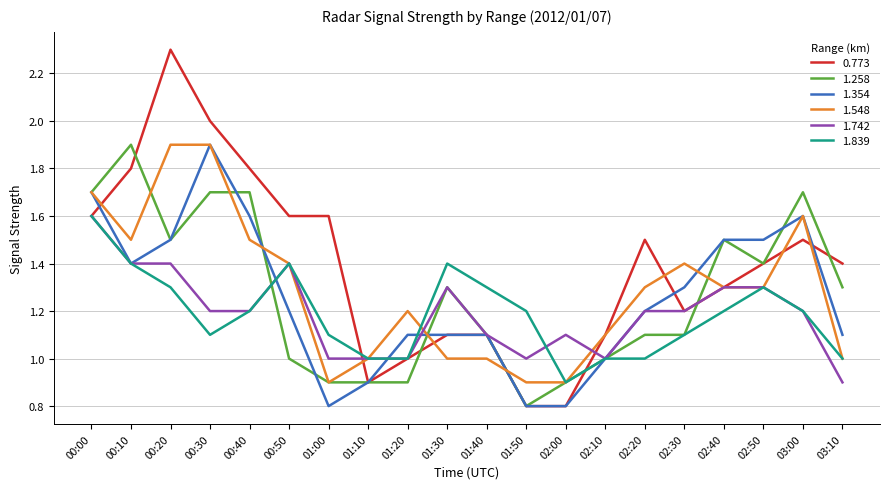

True or false: 0.773 has a value of 1.8 at 00:40.

True